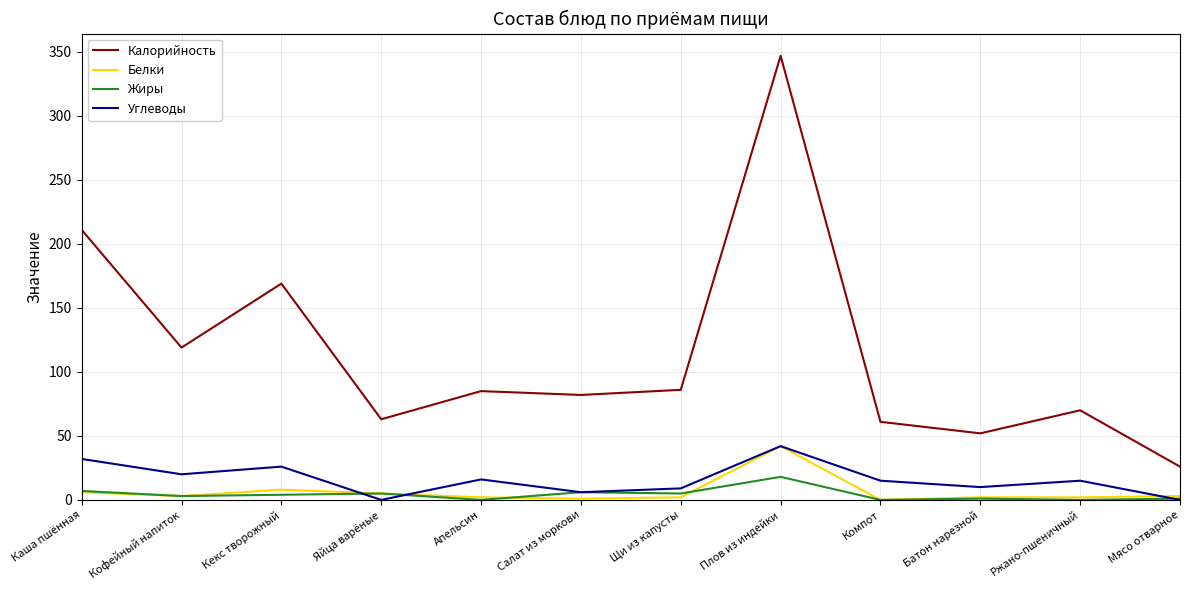

What is the difference between the maximum and minimum values in the Белки series?

42